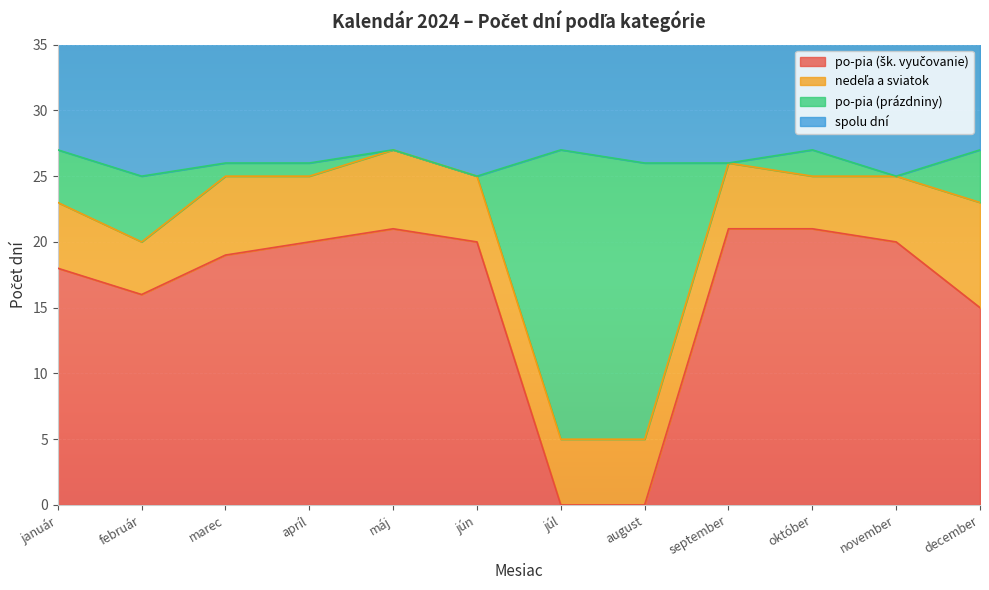

What is the difference between the maximum and minimum values in the spolu dní series?

2